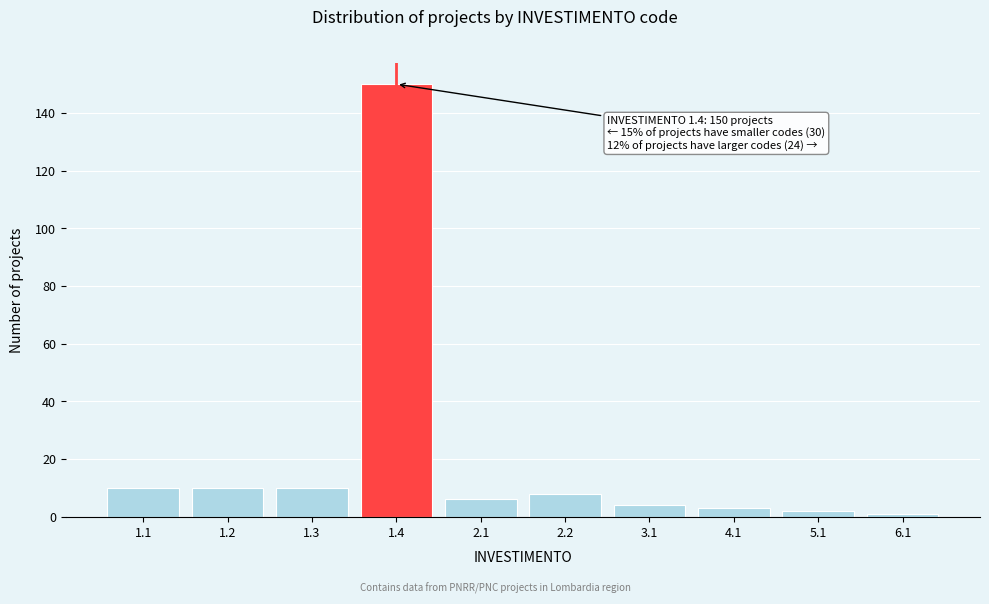

Reading left to right, transcribe all the data shown in this chart.

1.1=10	1.2=10	1.3=10	1.4=150	2.1=6	2.2=8	3.1=4	4.1=3	5.1=2	6.1=1